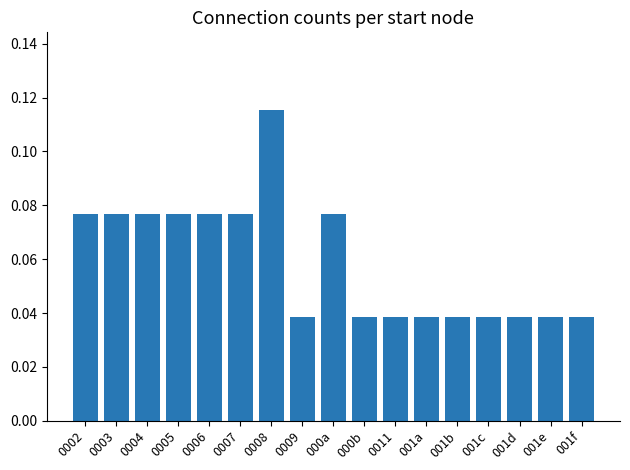

How many values are between 0 and 1?

17